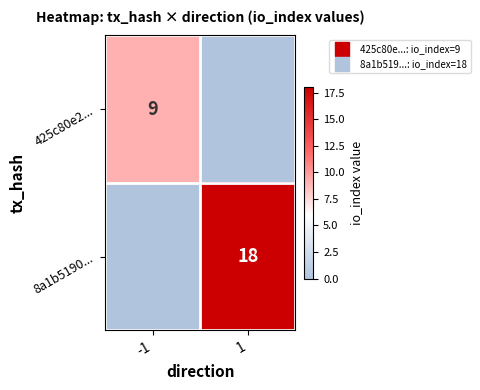

Is it true that 8a1b5190... equals 12 at -1?

False